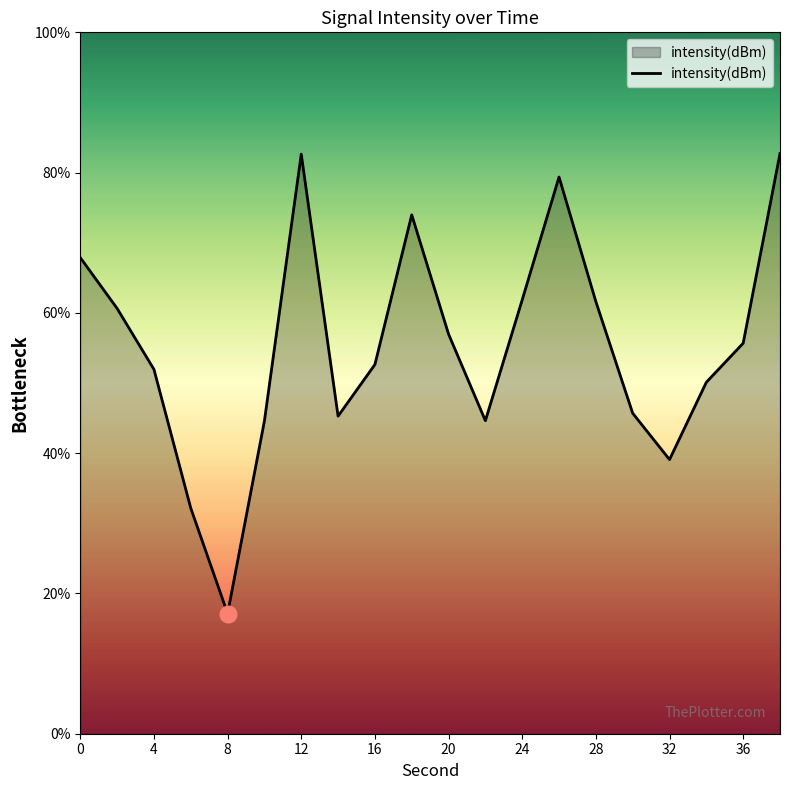

What is the smallest value displayed?

17.1